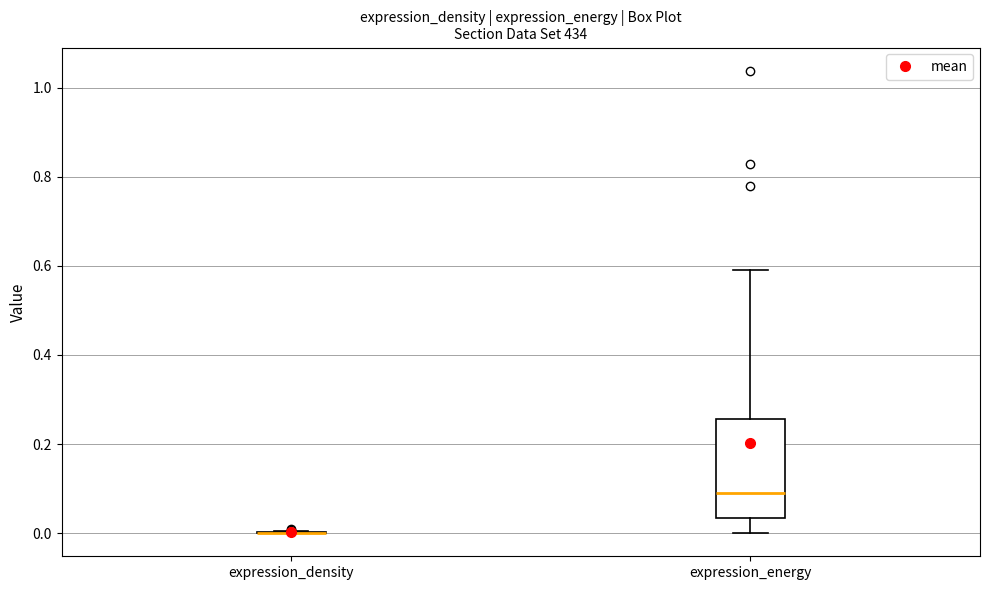

Reading left to right, read every box against the y-axis: the position of its median line, the range the box covers, and the ends of its whiskers. The values are not printed on the chart, so give them approximately, as read against the axis.

expression_density: box collapsed to a line at 0.00, whiskers 0.00 to 0.00
expression_energy: median 0.10, box 0.04 to 0.26, whiskers 0.00 to 0.58